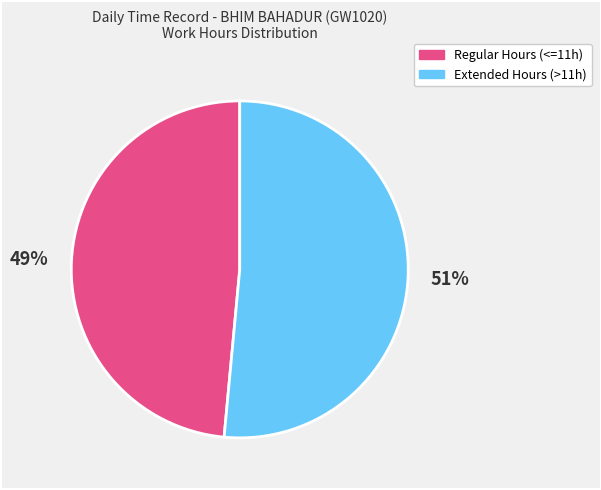

To the nearest percent, what is the average slice percentage?

50%